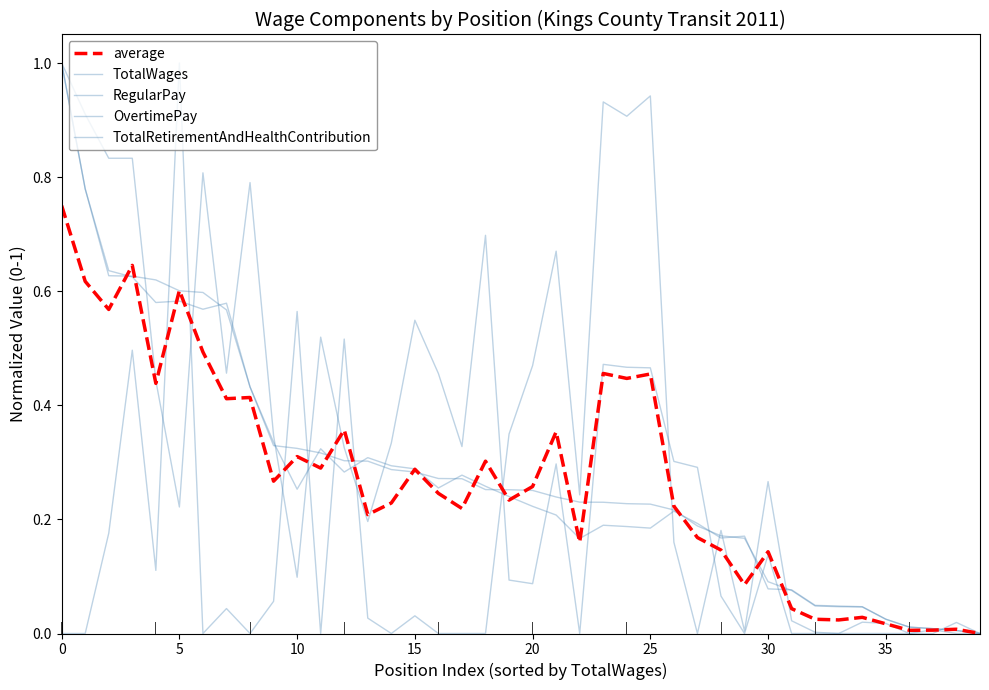

Which series has the largest range (max minus min)?

TotalWages